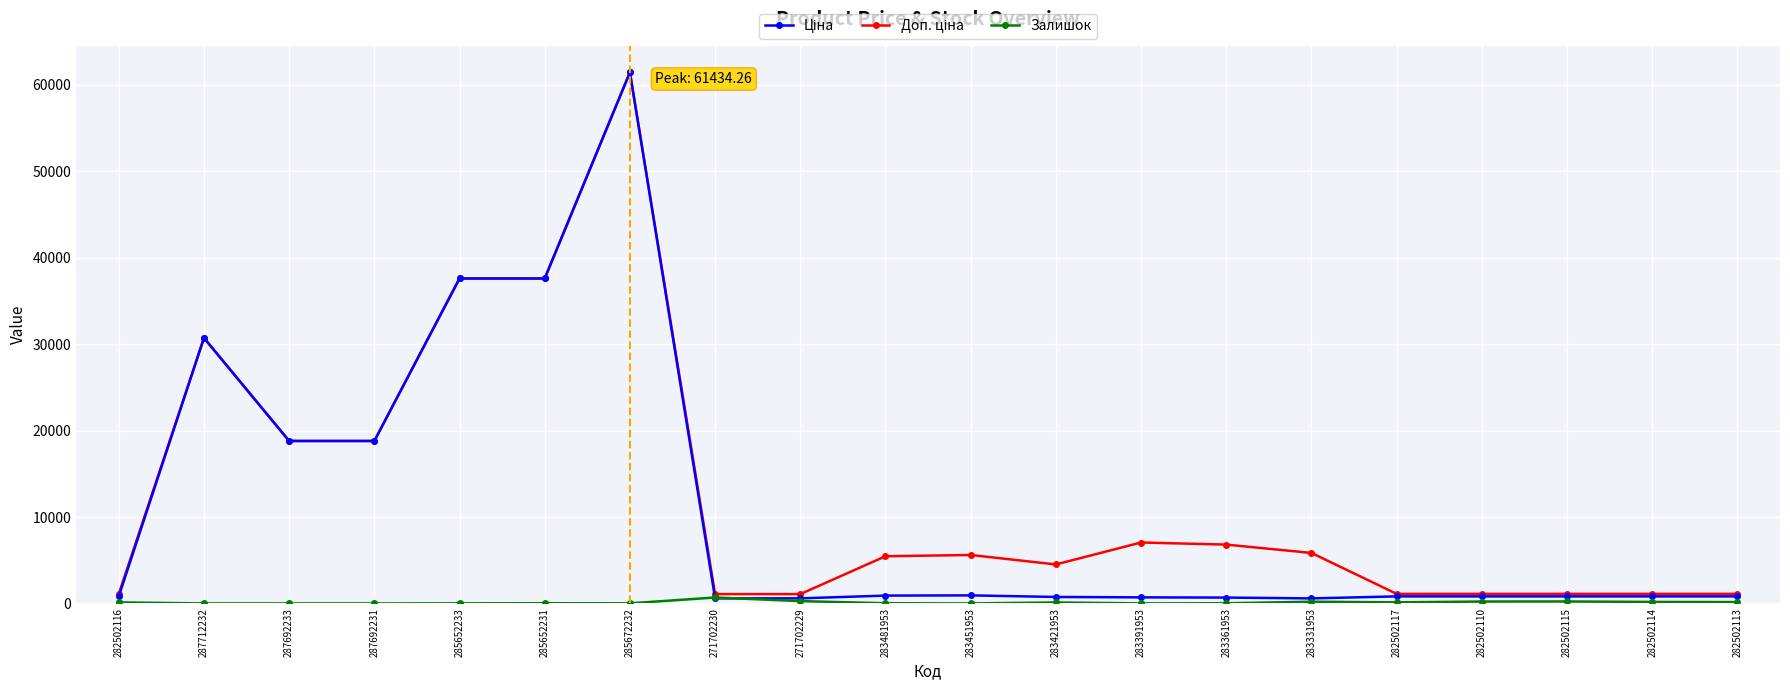

What is the maximum value shown in the chart?

61434.3